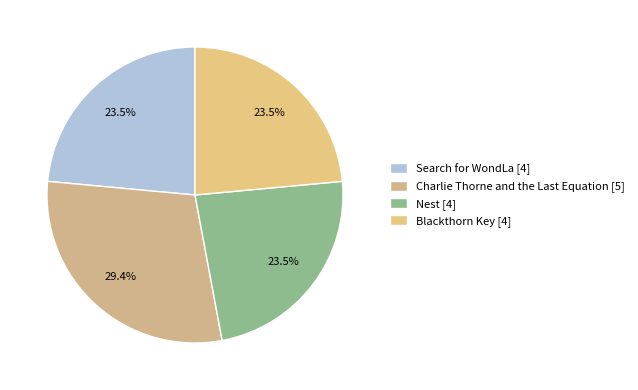

To the nearest percent, what percentage of the pie is Blackthorn Key?

24%